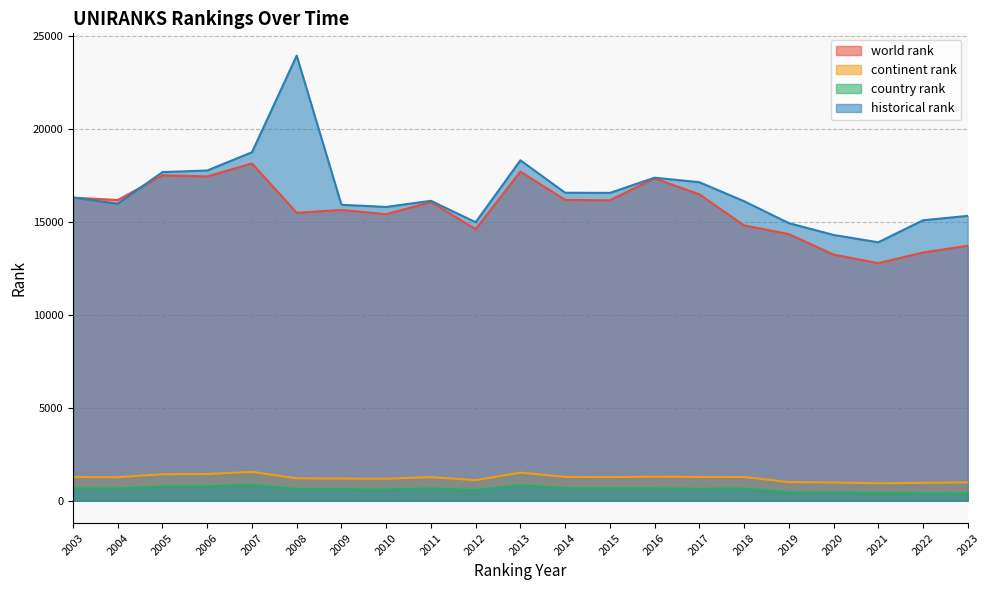

At which category is the sum across all series the highest?

2008